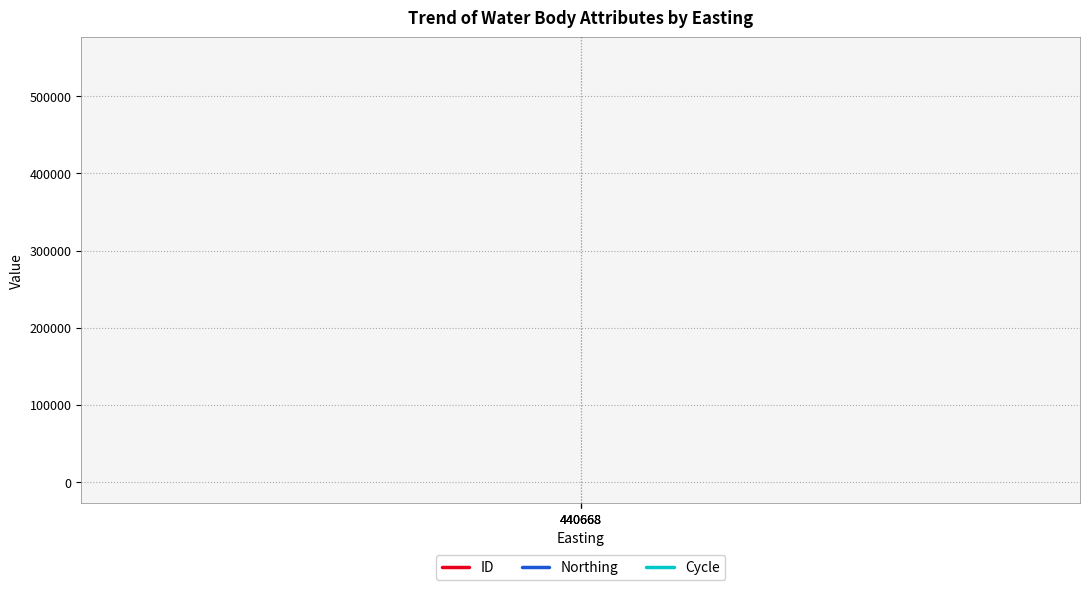

How many lines are shown in the chart?

3